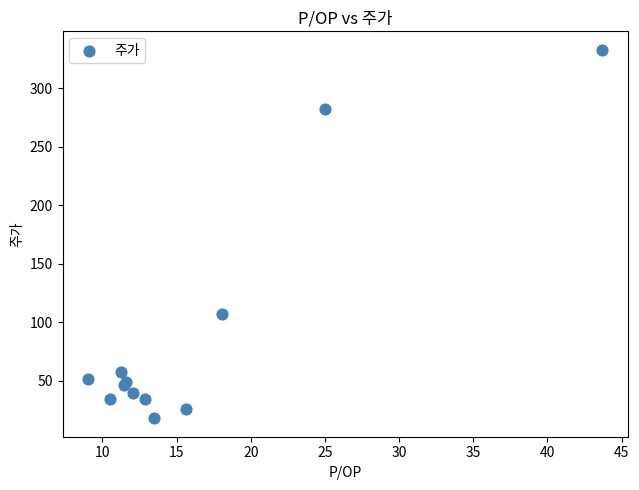

What Y value in the scatter plot is closest to 175?

107.3